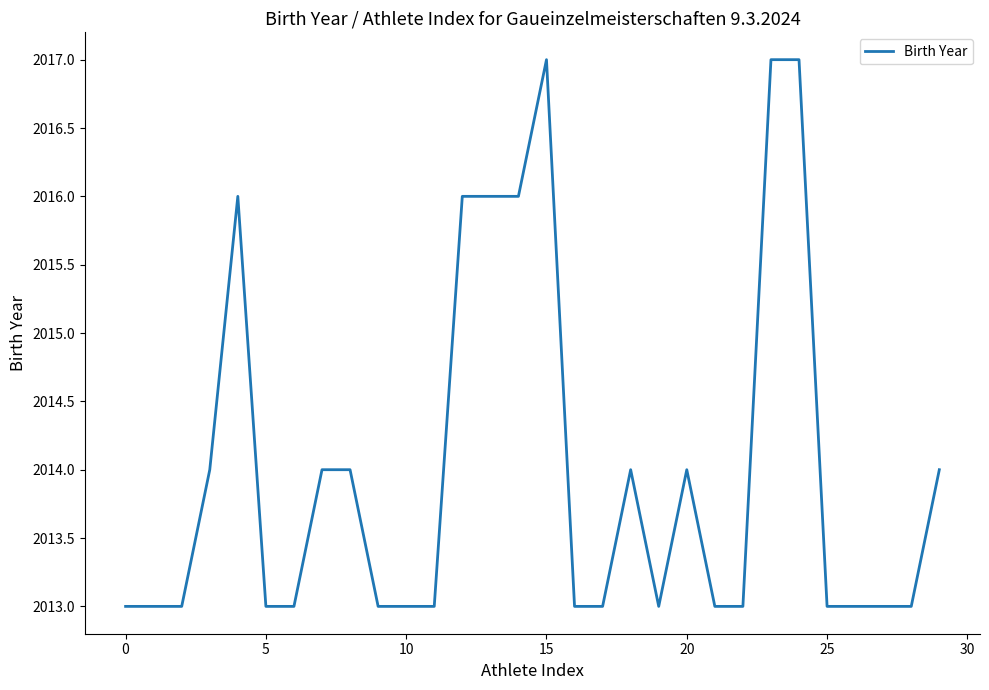

Is this an area chart (filled region under the line)?

No